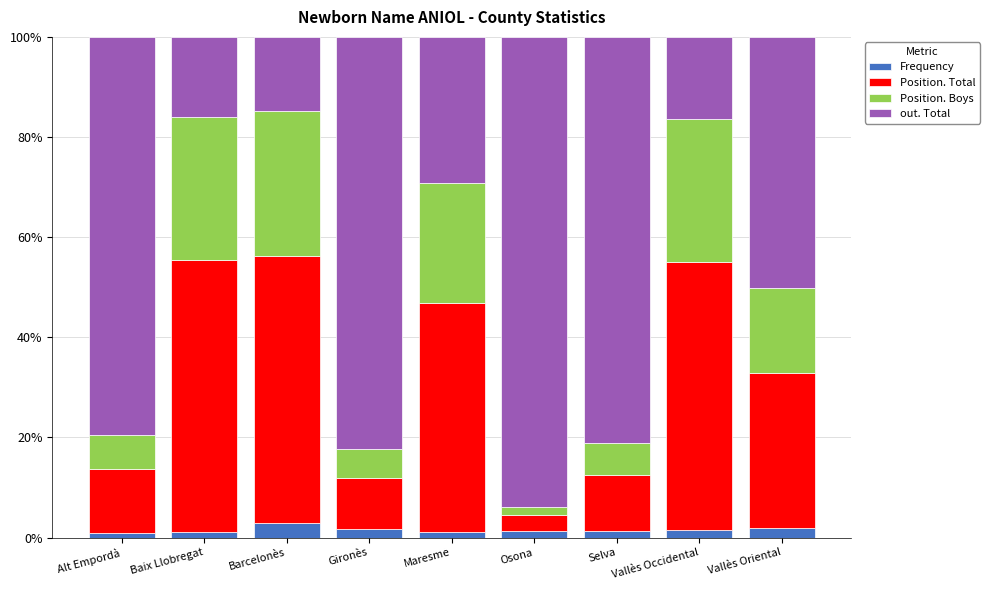

What is the maximum value for Frequency?

3.0